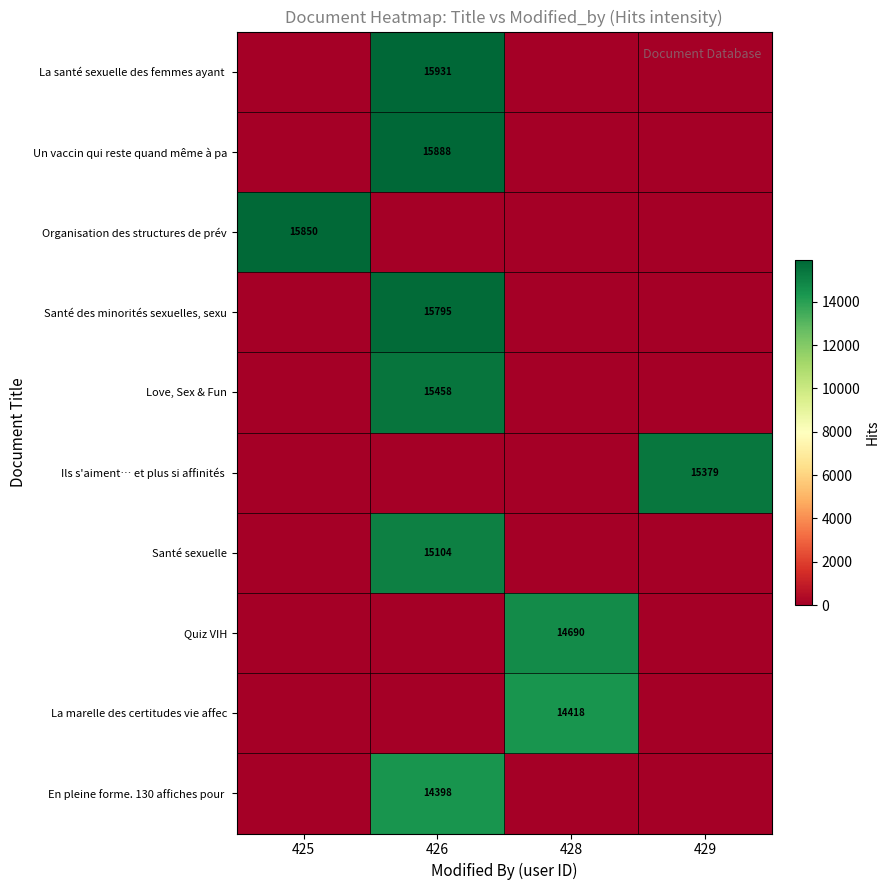

At which category is the sum across all series the highest?

426